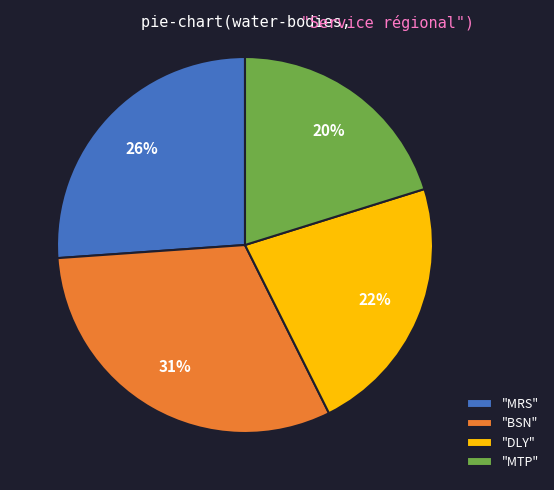

To the nearest percent, what is the average slice percentage?

25%